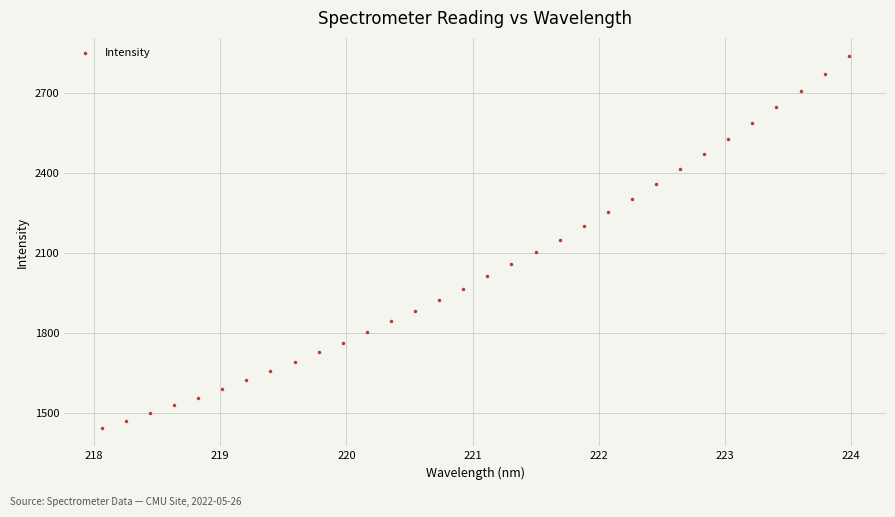

What is the range of Y values (max minus min)?

1395.5